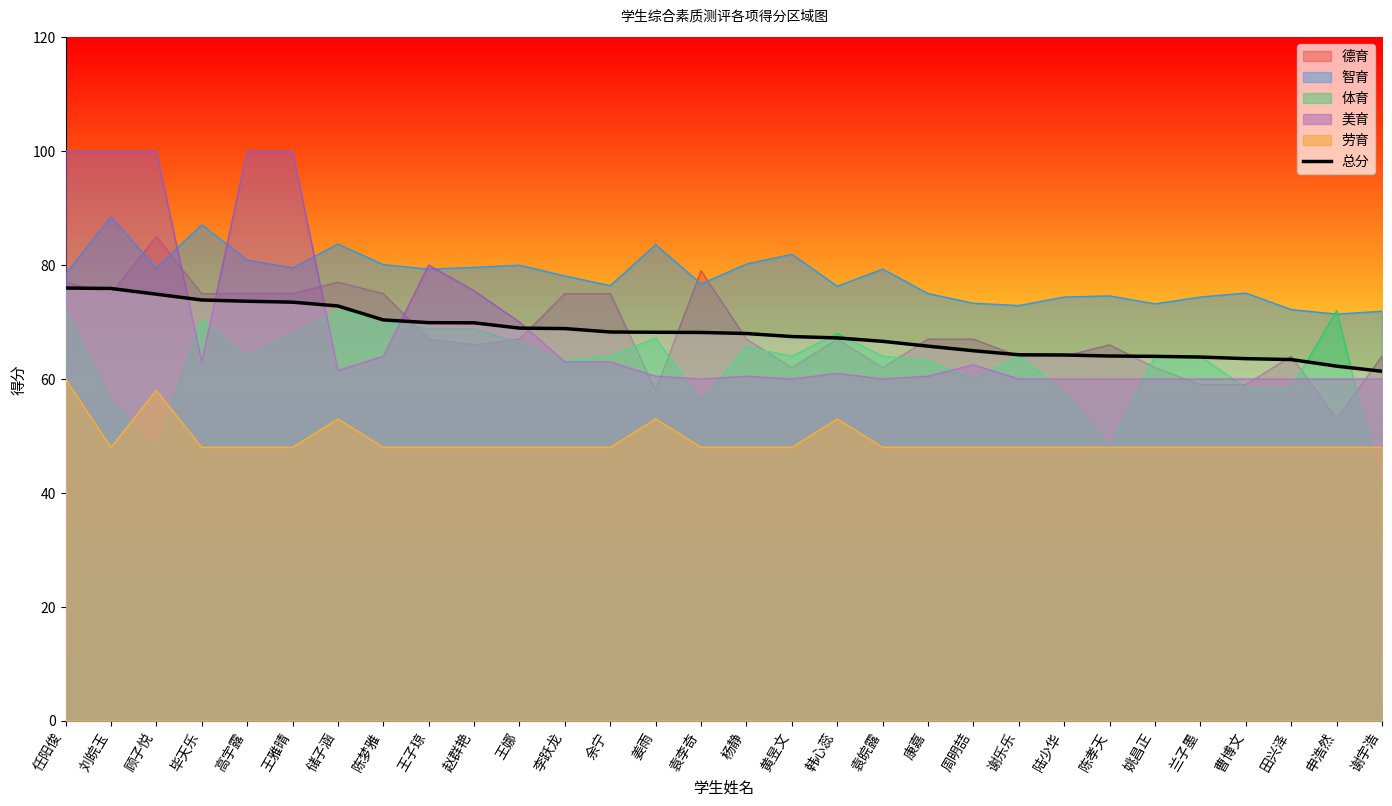

What is the minimum value shown in the chart?

40.0